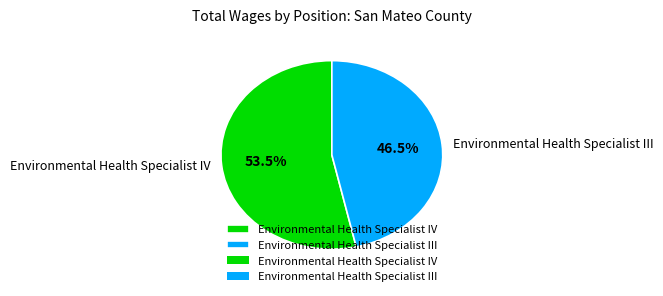

Approximately how many times larger is the value at Environmental Health Specialist III compared to Environmental Health Specialist IV?

0.9